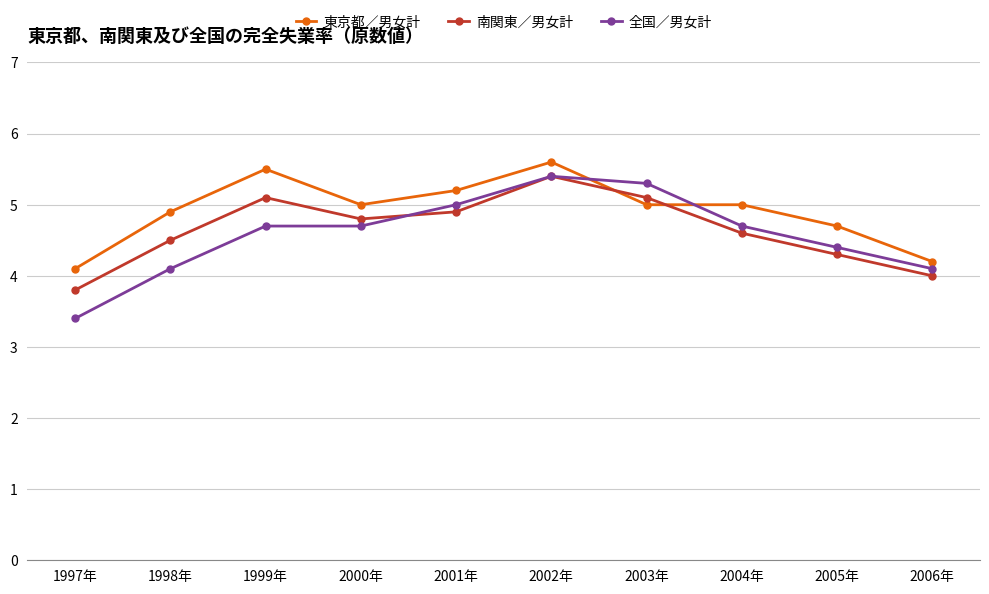

Reading left to right, transcribe all the data shown in this chart.

東京都／男女計: 1997年=4.1	1998年=4.9	1999年=5.5	2000年=5.0	2001年=5.2	2002年=5.6	2003年=5.0	2004年=5.0	2005年=4.7	2006年=4.2
南関東／男女計: 1997年=3.8	1998年=4.5	1999年=5.1	2000年=4.8	2001年=4.9	2002年=5.4	2003年=5.1	2004年=4.6	2005年=4.3	2006年=4.0
全国／男女計: 1997年=3.4	1998年=4.1	1999年=4.7	2000年=4.7	2001年=5.0	2002年=5.4	2003年=5.3	2004年=4.7	2005年=4.4	2006年=4.1